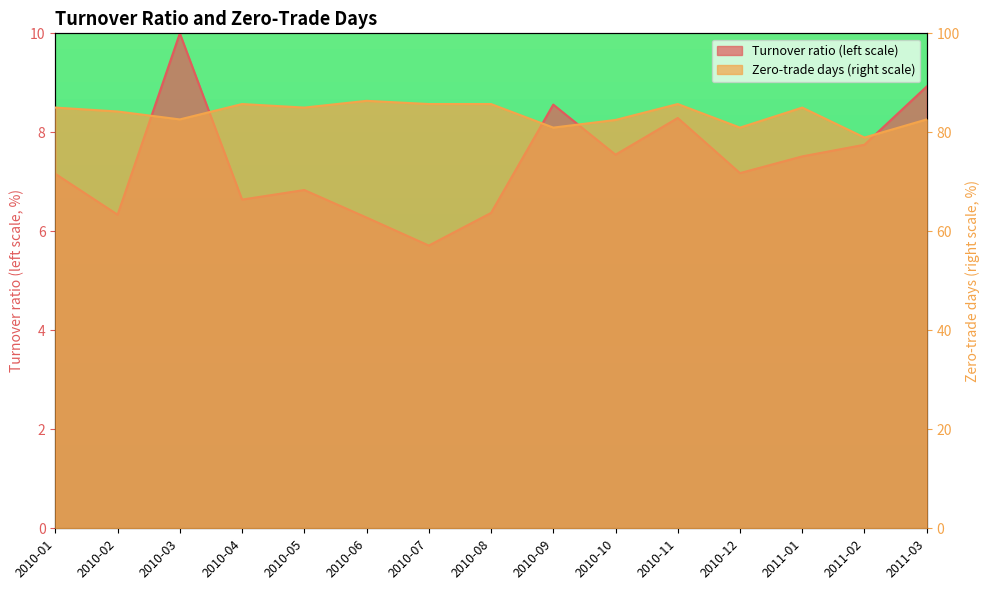

Reading left to right, what are all the values shown in this chart?

Turnover ratio (left scale): 2010-01=7.2	2010-02=6.3	2010-03=10.0	2010-04=6.6	2010-05=6.8	2010-06=6.3	2010-07=5.7	2010-08=6.4	2010-09=8.6	2010-10=7.5	2010-11=8.3	2010-12=7.2	2011-01=7.5	2011-02=7.7	2011-03=8.9
Zero-trade days (right scale): 2010-01=85.0	2010-02=84.2	2010-03=82.6	2010-04=85.7	2010-05=85.0	2010-06=86.4	2010-07=85.7	2010-08=85.7	2010-09=81.0	2010-10=82.5	2010-11=85.7	2010-12=81.0	2011-01=85.0	2011-02=78.9	2011-03=82.6